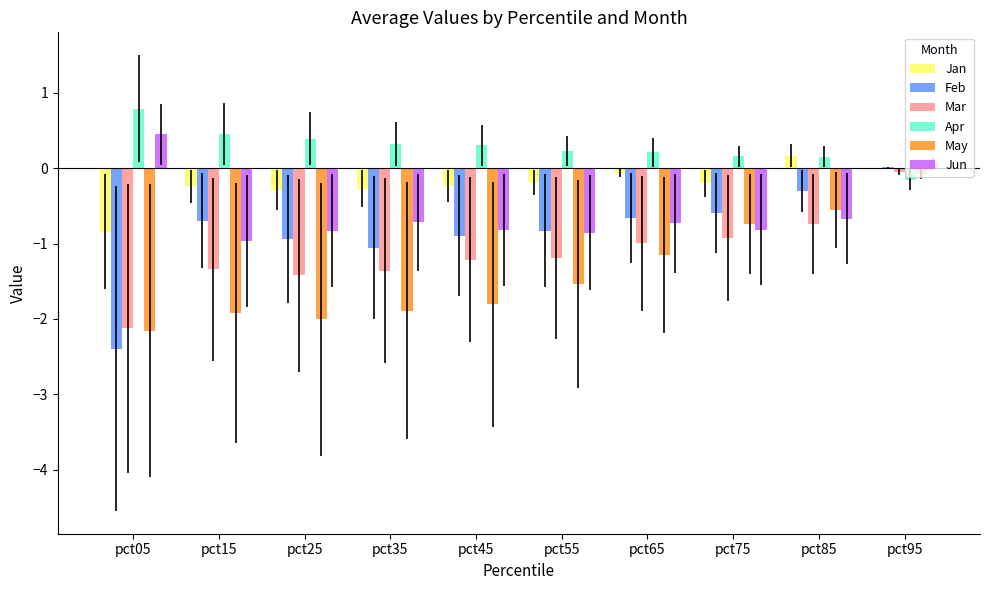

The May series shows -1.2 at pct75. True or false?

False